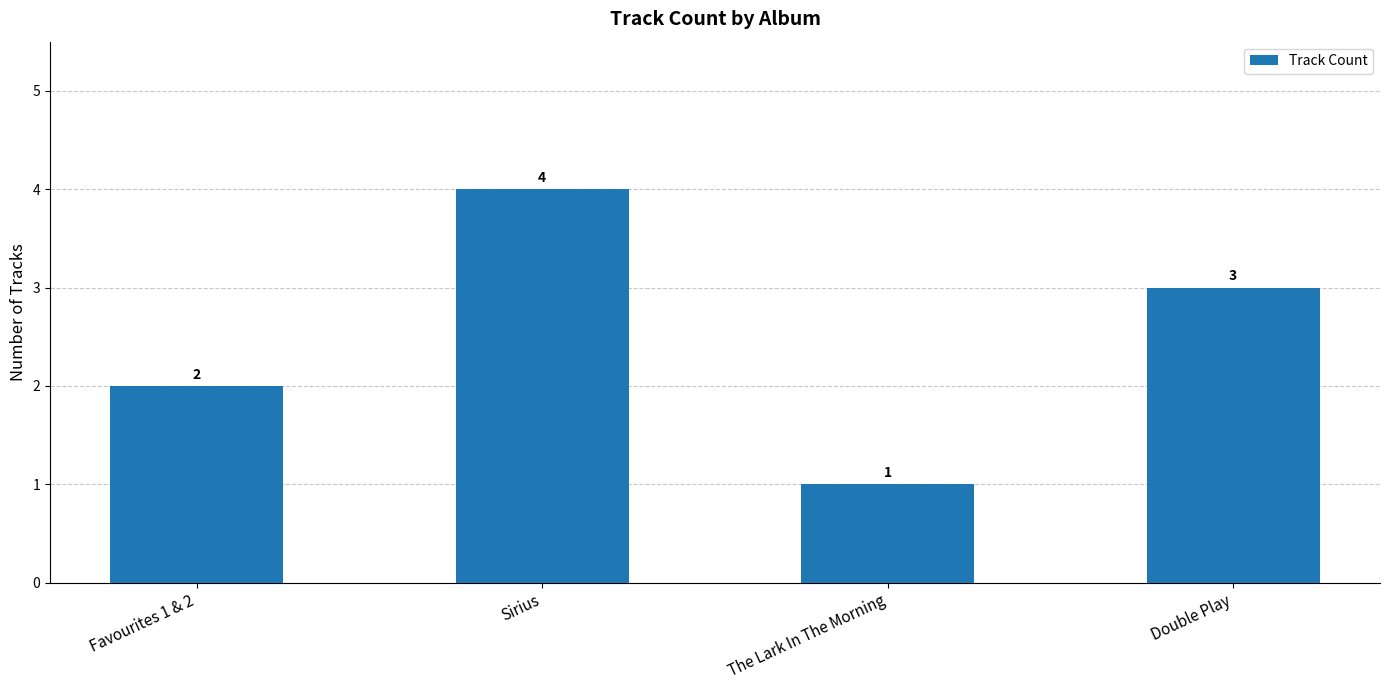

What is the difference between the values at The Lark In The Morning and Favourites 1 & 2?

1